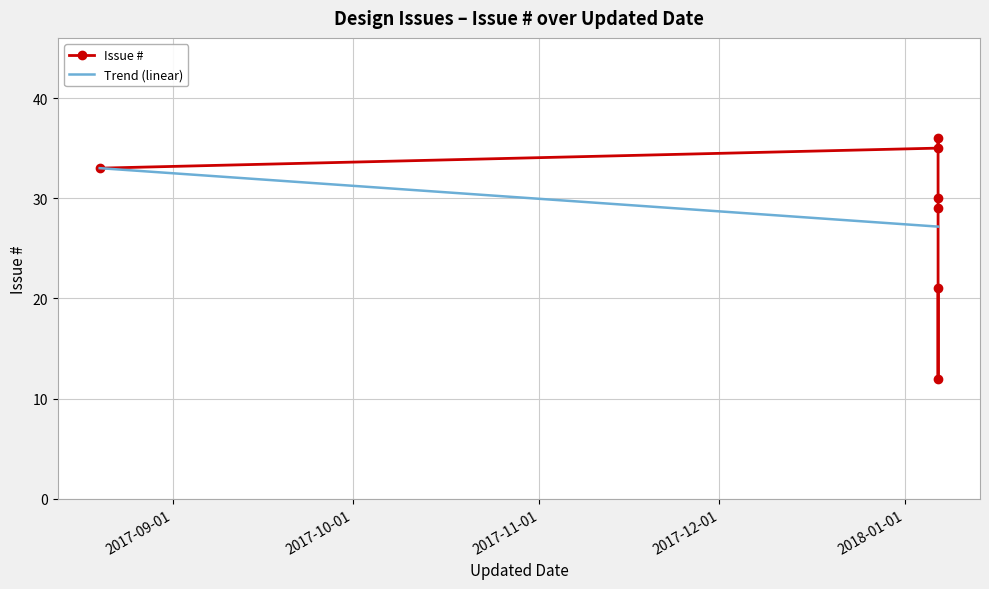

Which label corresponds to the smallest value in the chart?

2018-01-06